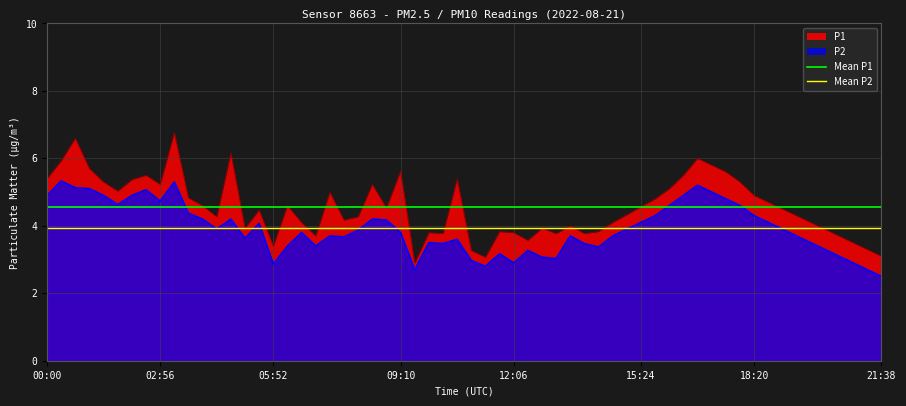

At which label is Mean P2 closest to 3?

00:00